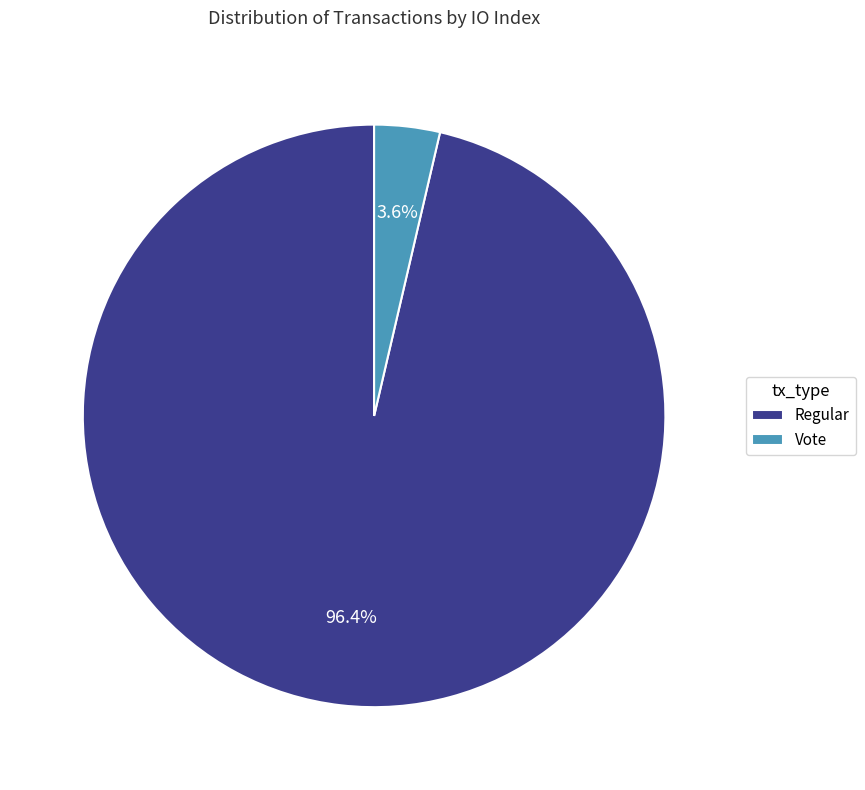

Combined, what portion of the pie is Vote and Regular?

100.0%